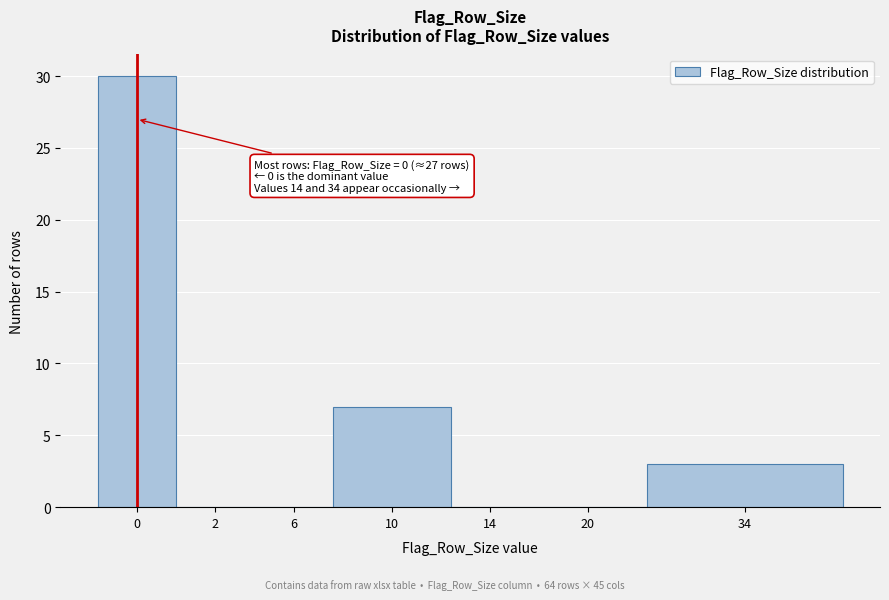

Reading left to right, list all the values displayed in this chart.

0=30	2=0	6=0	10=7	14=0	20=0	34=3